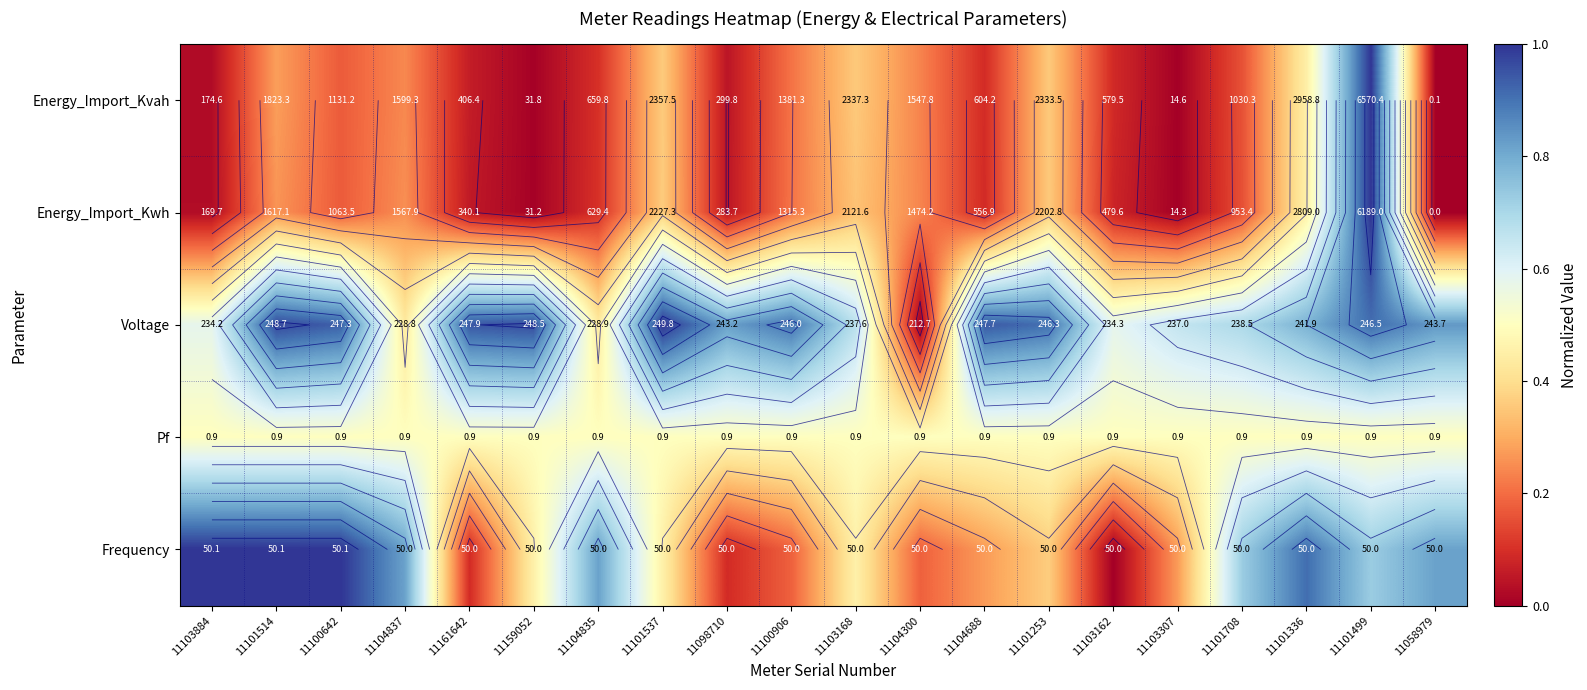

At how many categories does at least one series exceed 0?

20